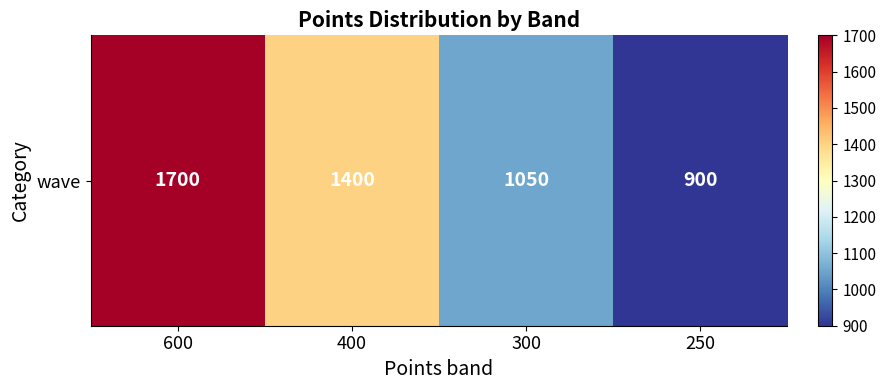

Read the value at 600, to the nearest 10.

1700